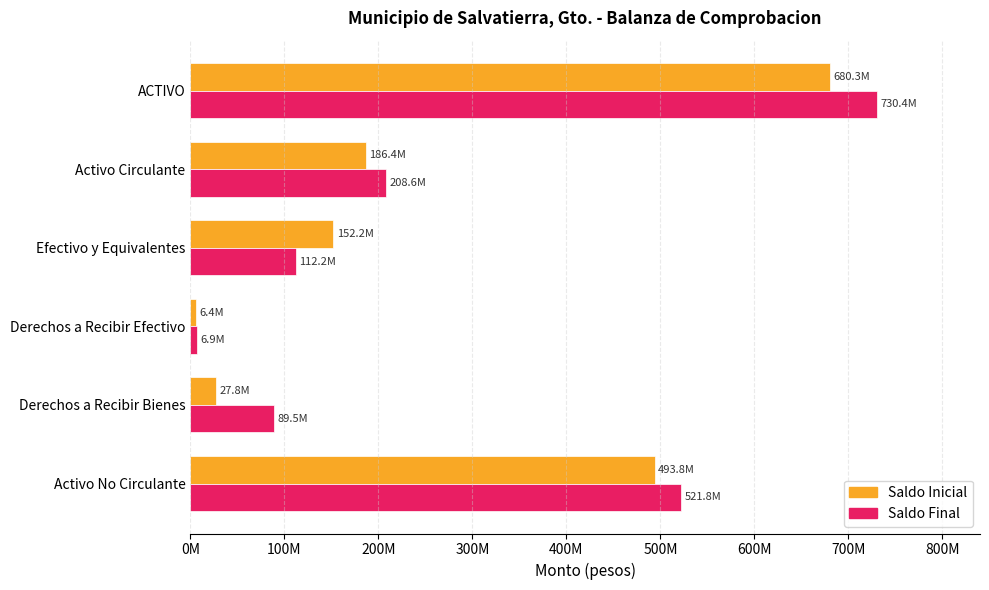

What are all the series names shown in the legend?

Saldo Inicial, Saldo Final